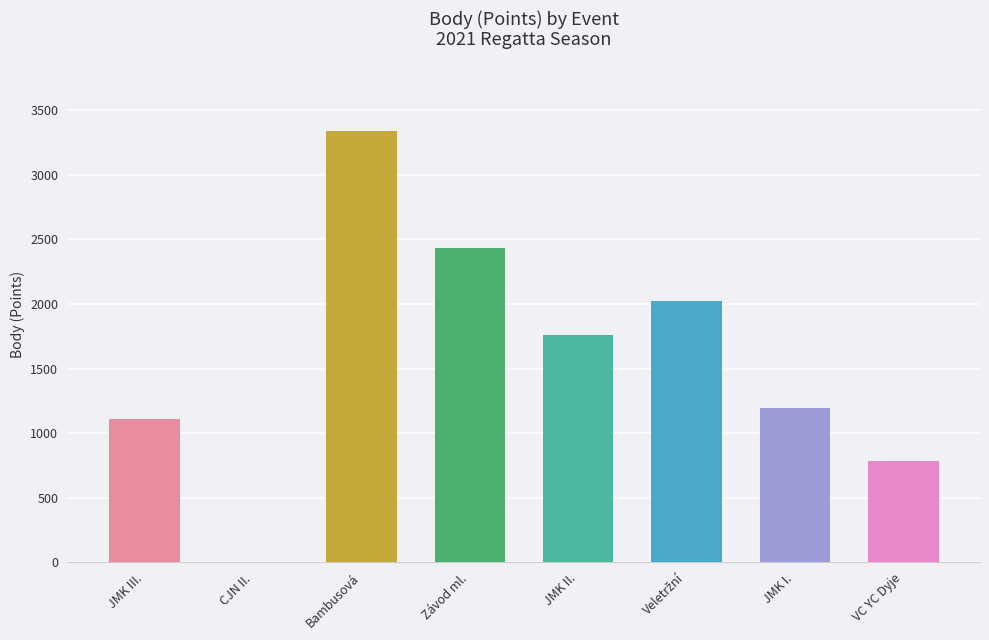

Count the number of categories in the chart.

8